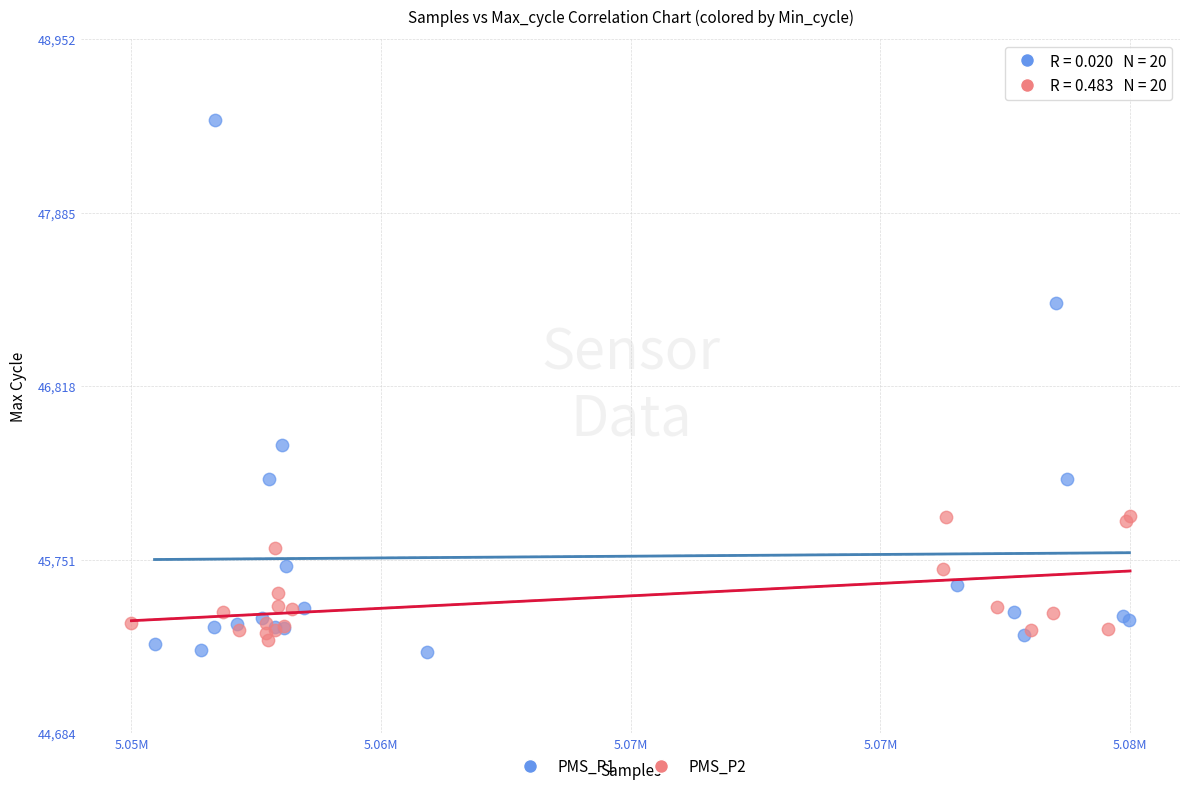

Which series reaches the maximum Y coordinate?

PMS_P1